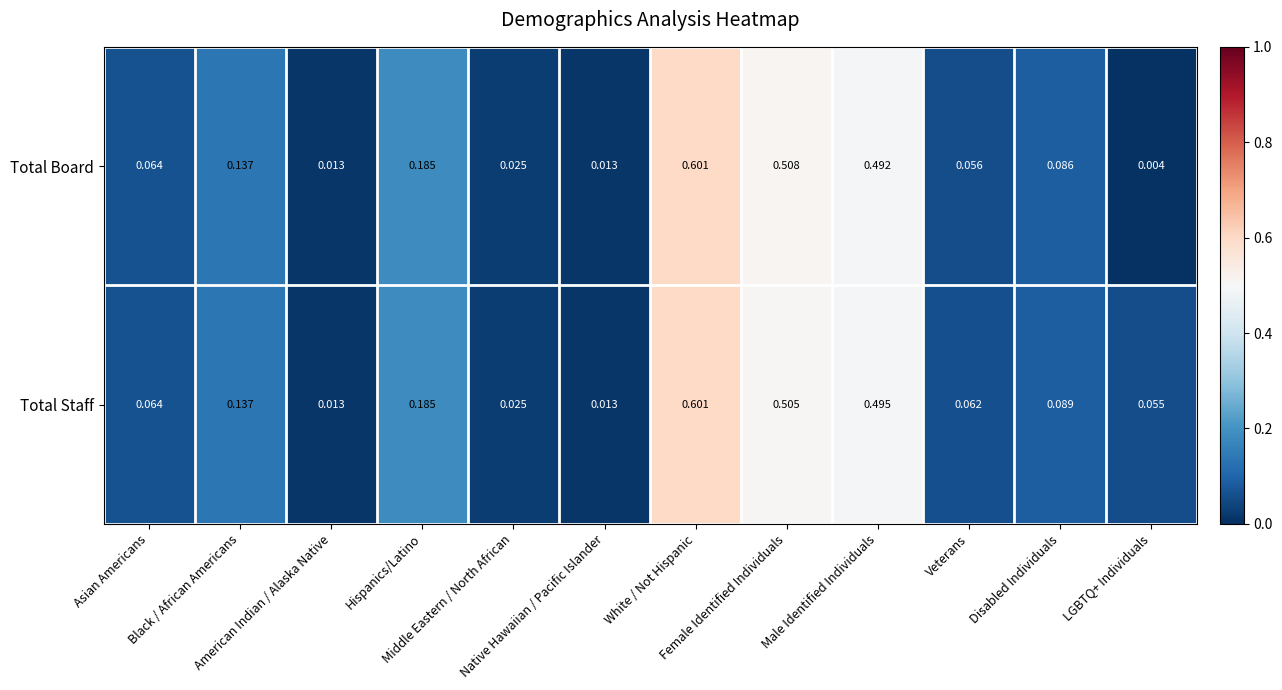

List the series in order of their overall mean, highest first.

Total Staff, Total Board